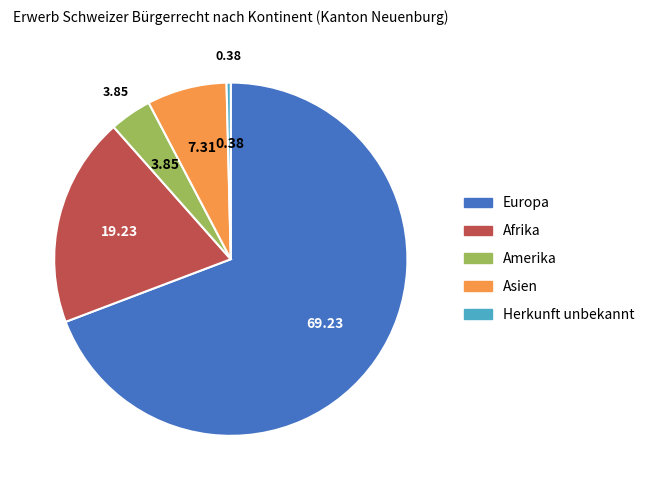

Is there a majority slice in this chart?

Yes